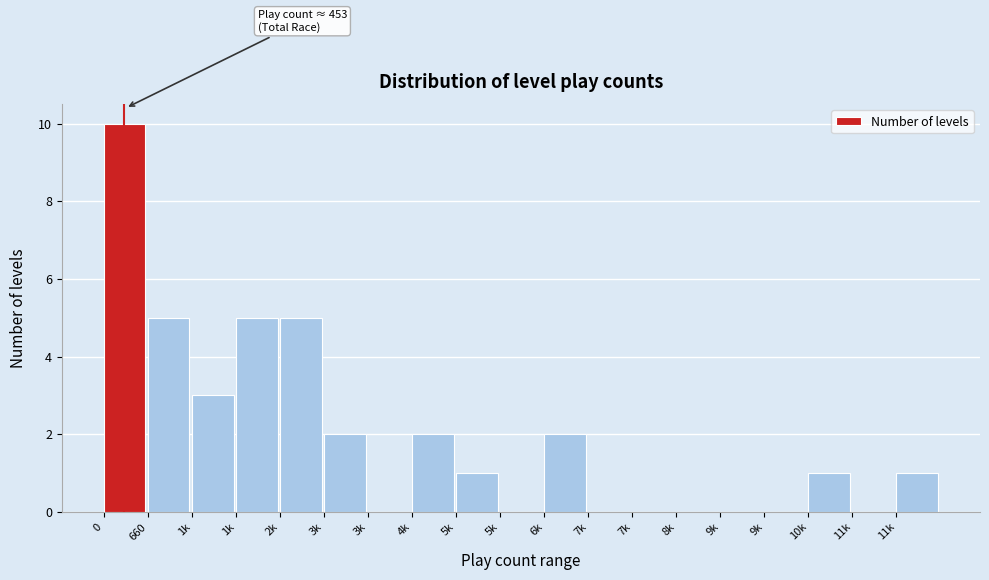

How many distinct data groups are displayed?

1